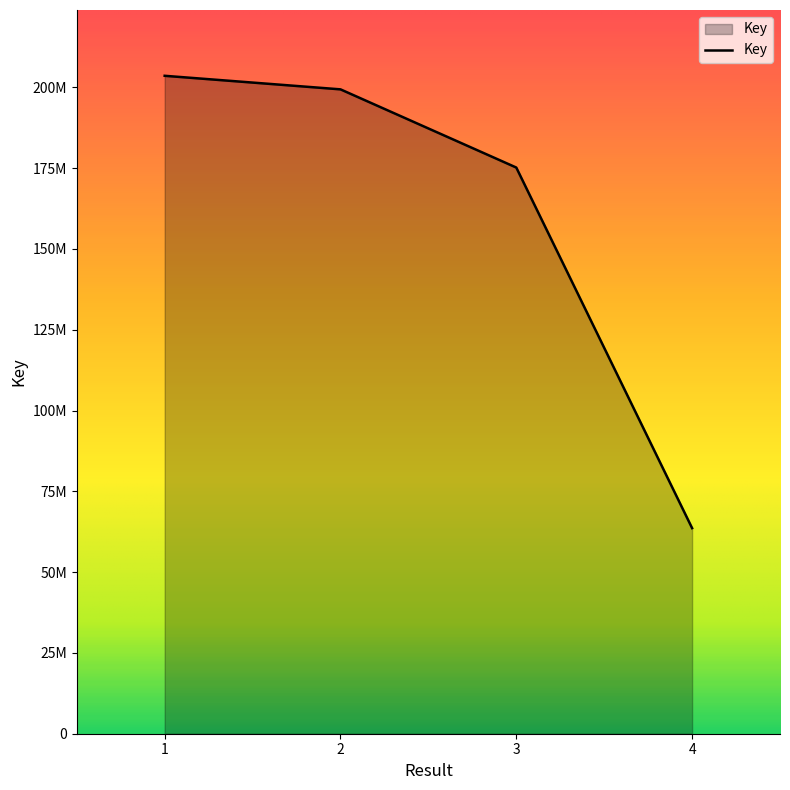

What is the sum of the values at 3 and 2?

374538477